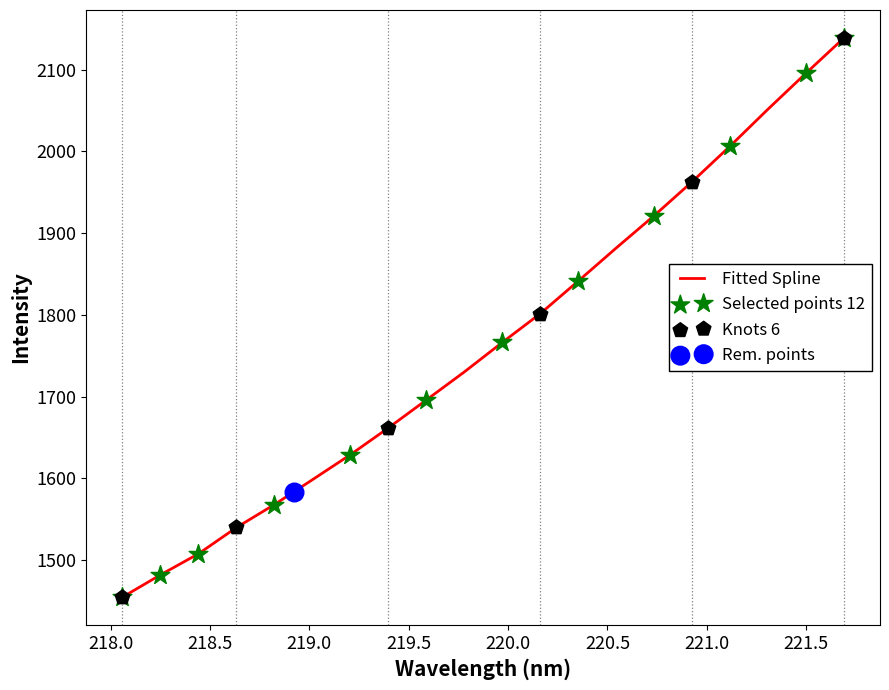

Approximately how many times larger is the value at 218.6332 compared to 221.1174?

0.8